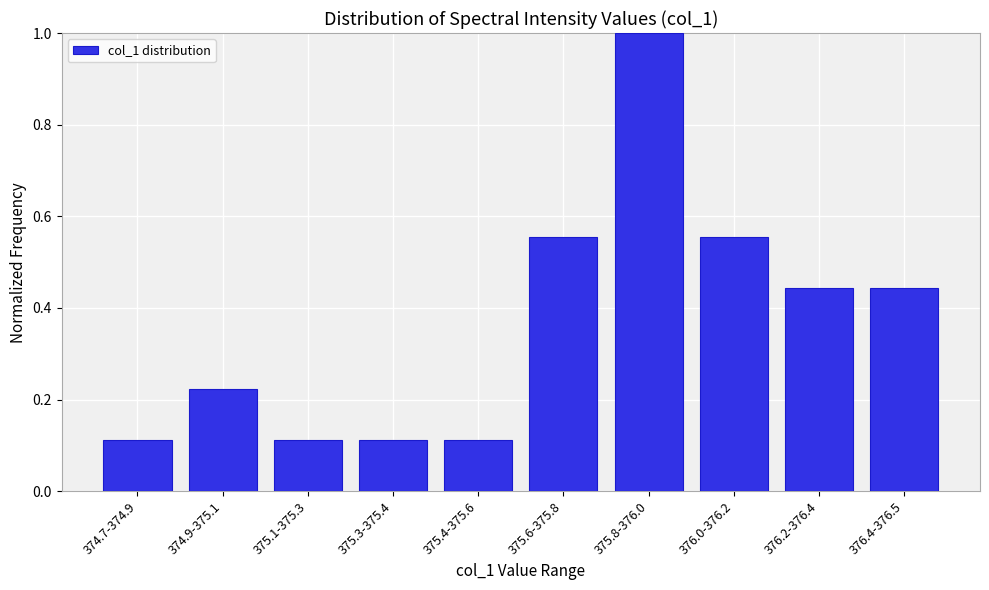

What is the change in value from 375.4-375.6 to 375.6-375.8?

+0.4